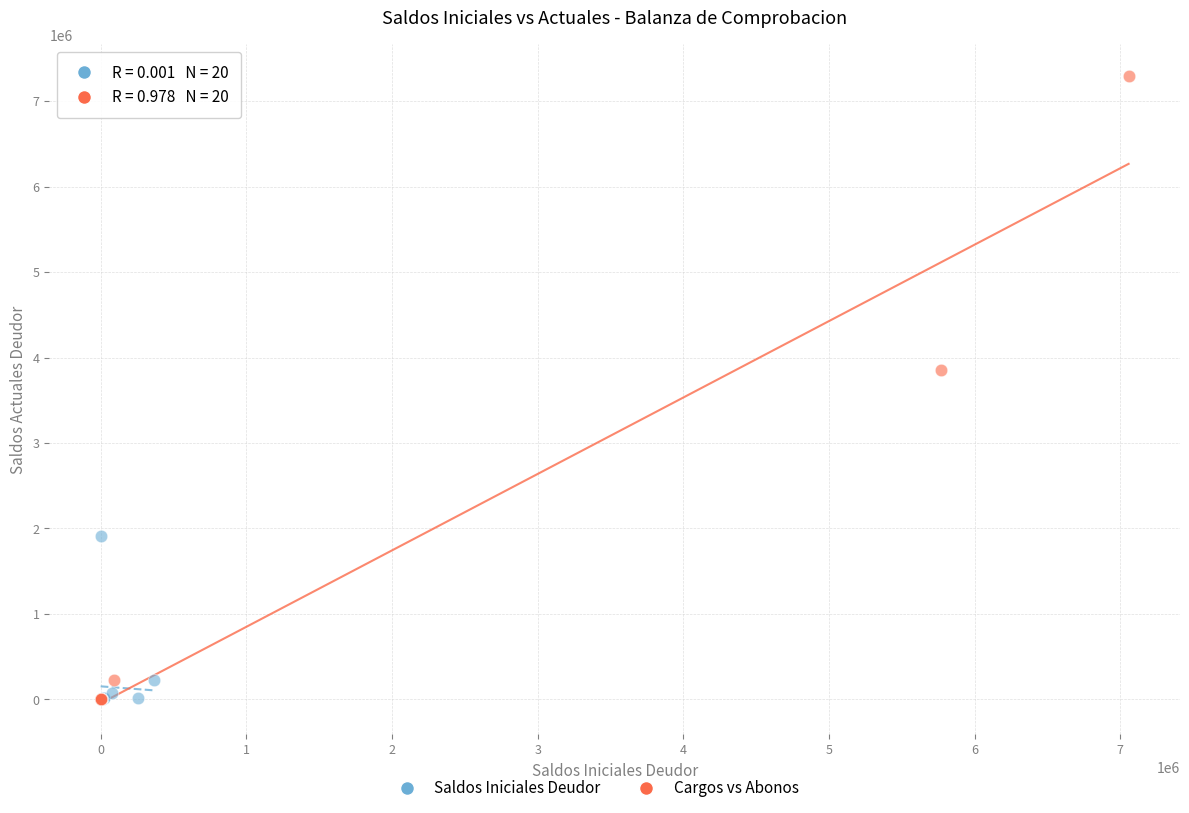

Which series reaches the maximum Y coordinate?

Cargos vs Abonos